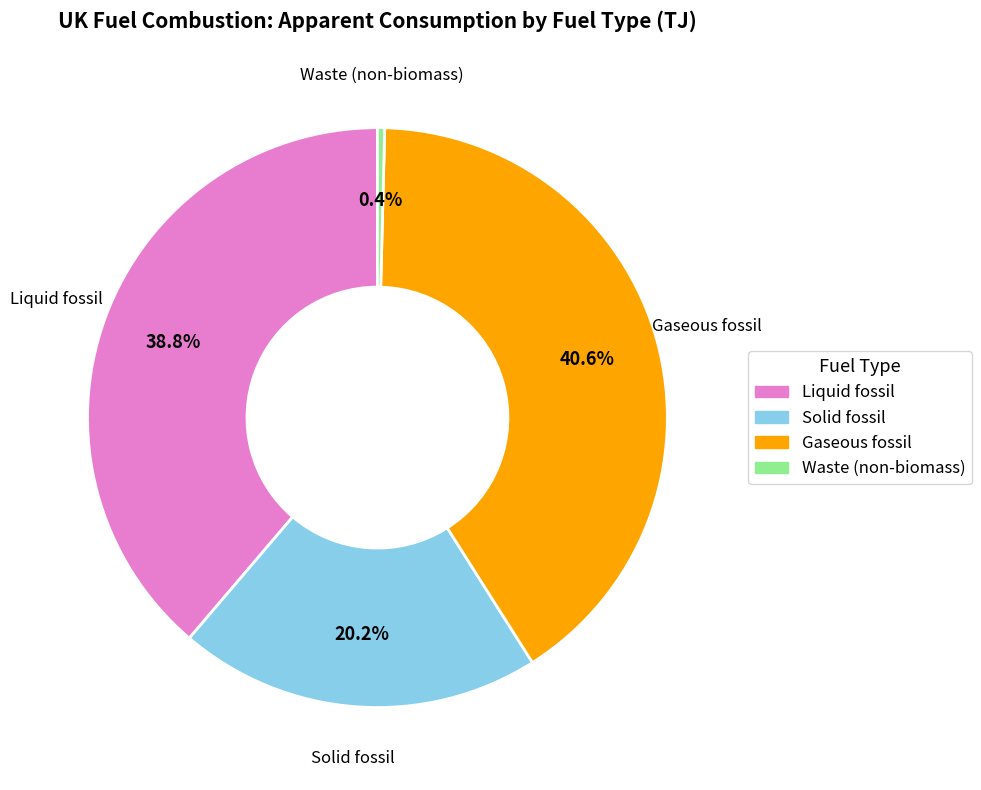

To the nearest percent, what is the combined percentage of Gaseous fossil and Waste (non-biomass)?

41%